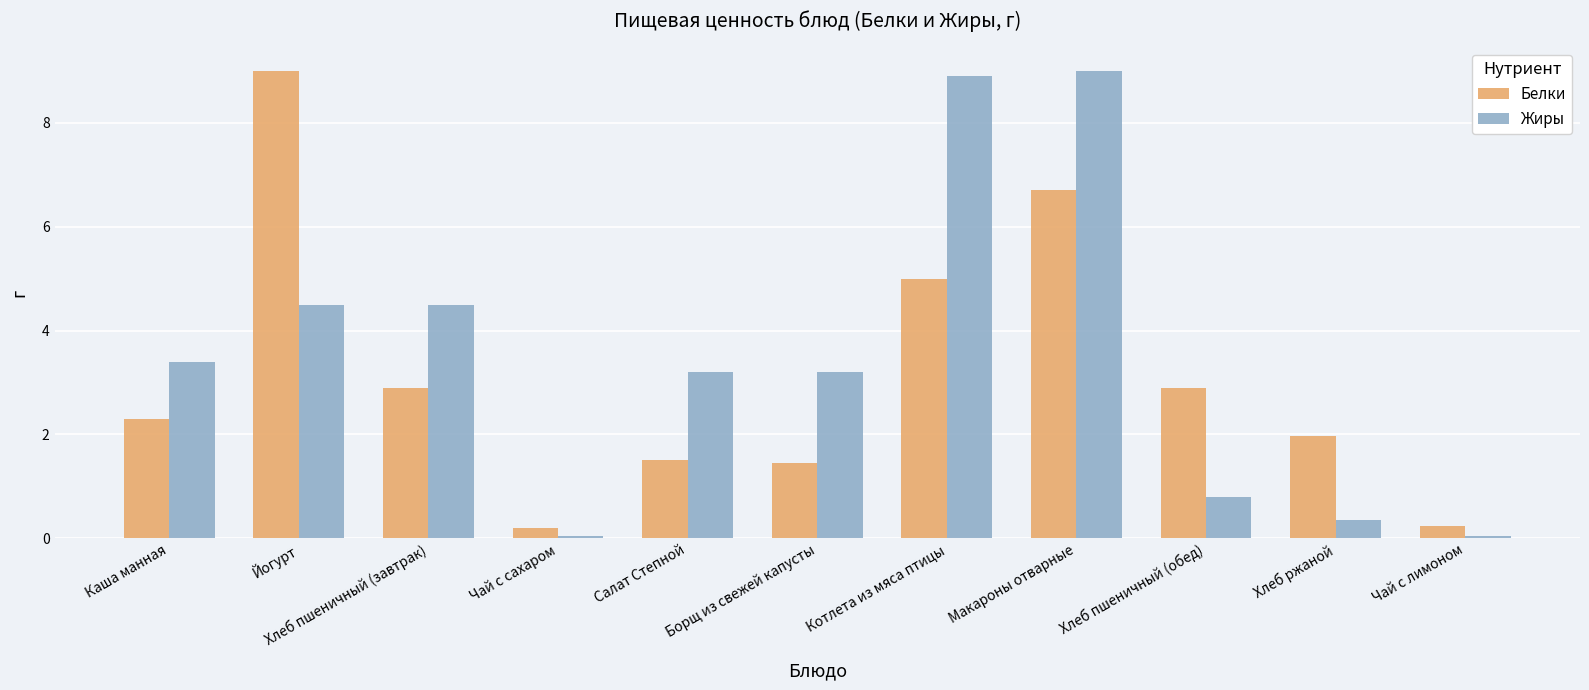

True or false: Белки has a value of 0.4 at Борщ из свежей капусты.

False